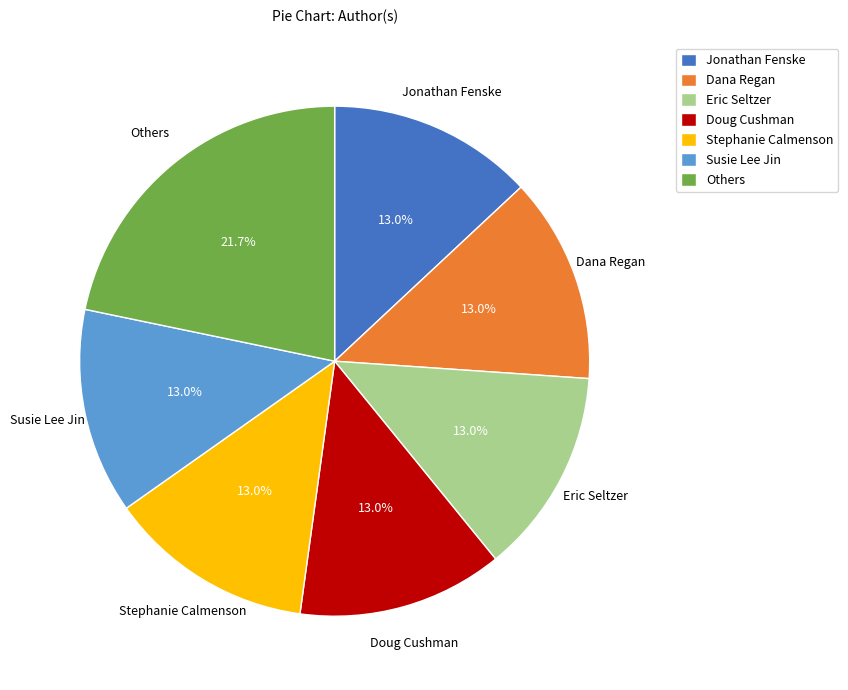

What percentage is NOT represented by Jonathan Fenske?

87.0%